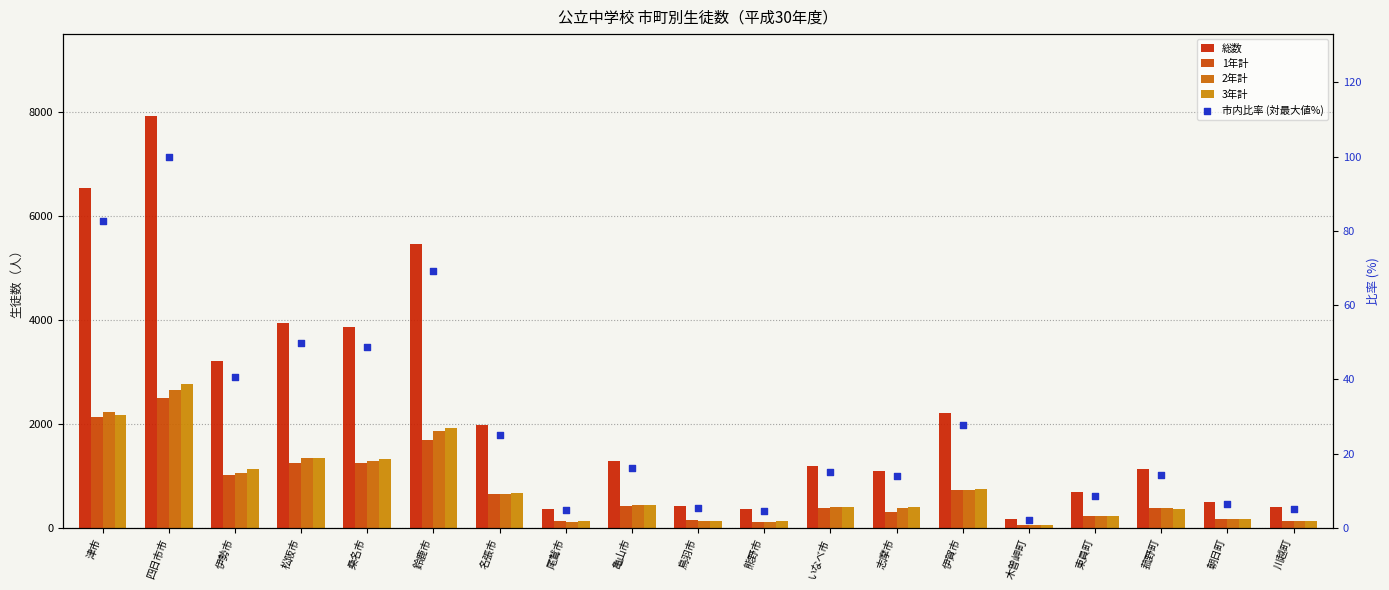

What are all the series names shown in the legend?

総数, 1年計, 2年計, 3年計, 市内比率 (対最大値%)